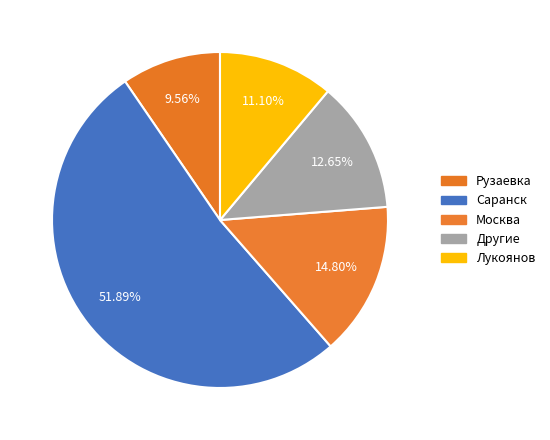

How many slices are in this pie chart?

5